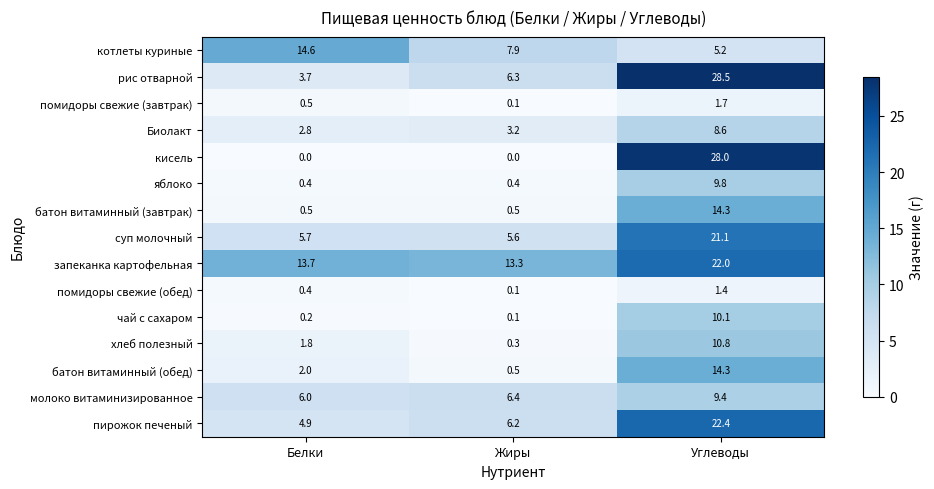

What is the spread (max minus min) of values at Жиры?

13.3